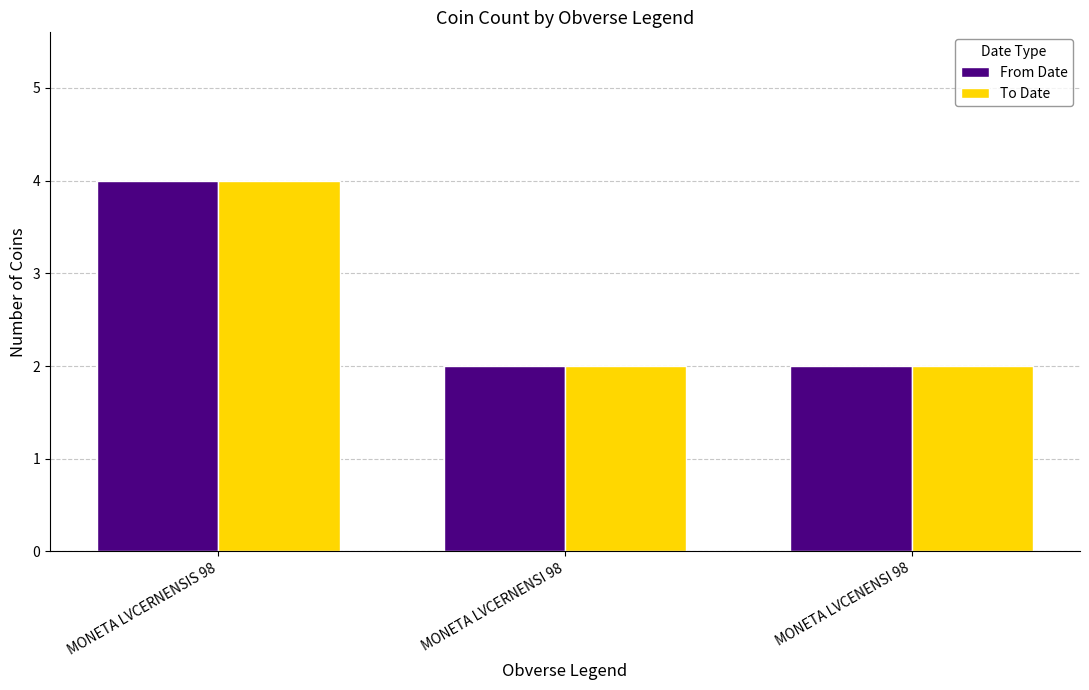

What is the label of the 2nd bar from the right?

MONETA LVCERNENSI 98